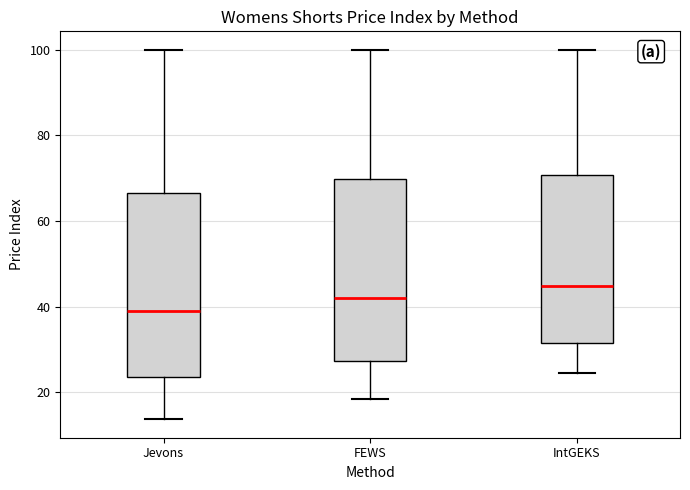

Where does the upper whisker of the box for IntGEKS end on the y-axis? The values are not printed on the chart, so give them approximately, as read against the axis.

100